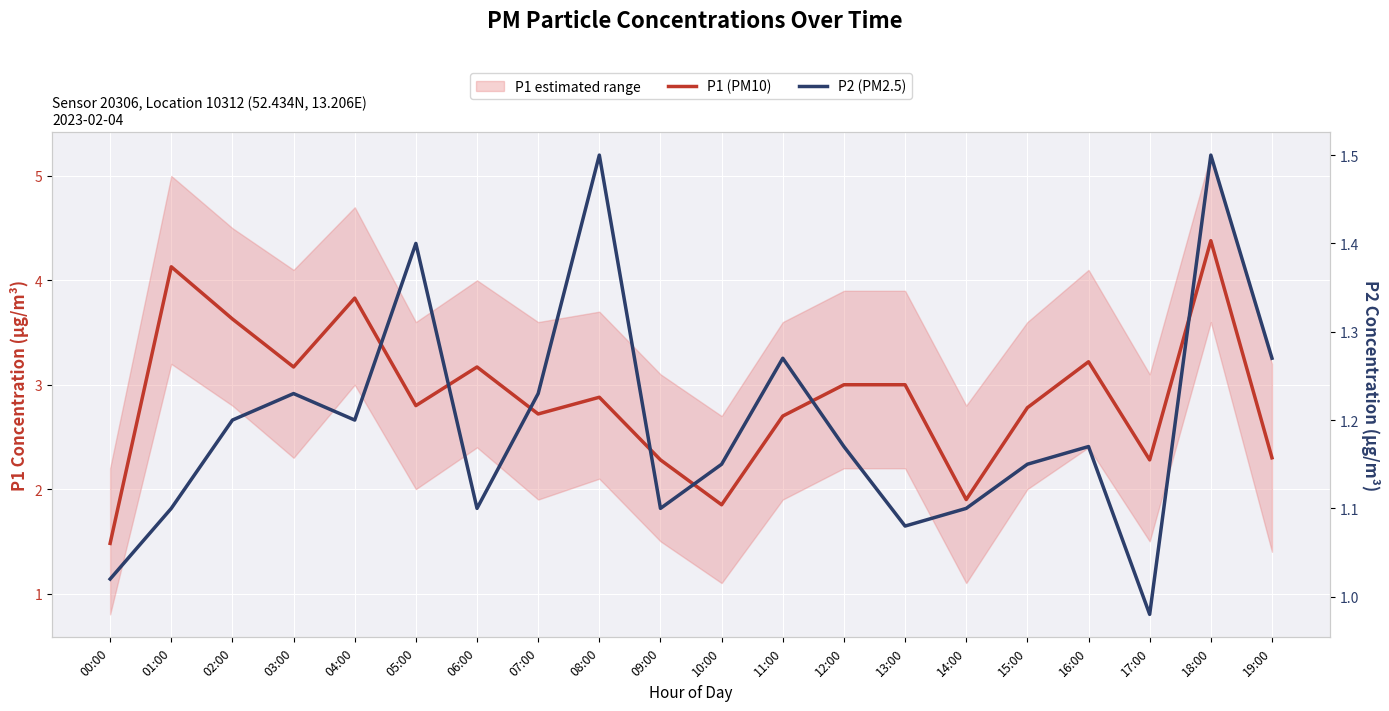

What is the value of the P2 (PM2.5) point at the 15th from the left?

1.1